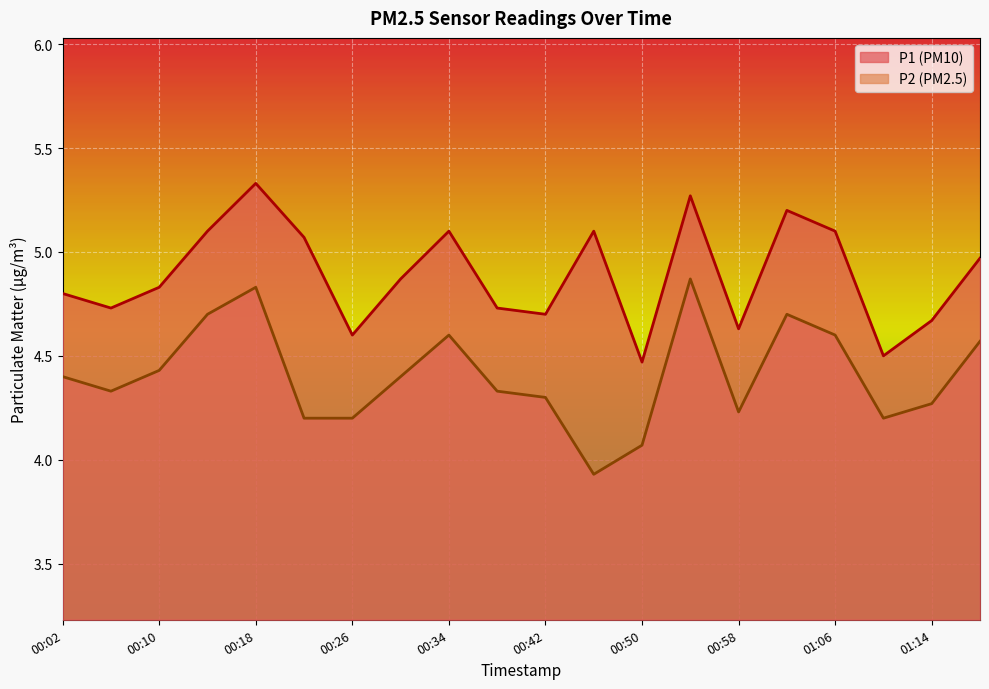

Rank the series at 00:26 from lowest to highest value.

P2, P1